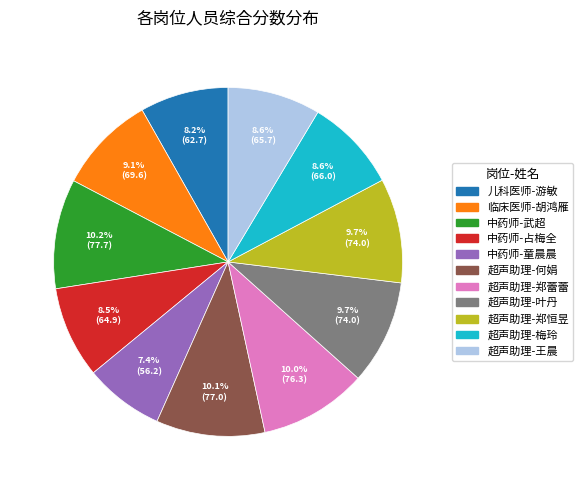

Is there a majority slice in this chart?

No